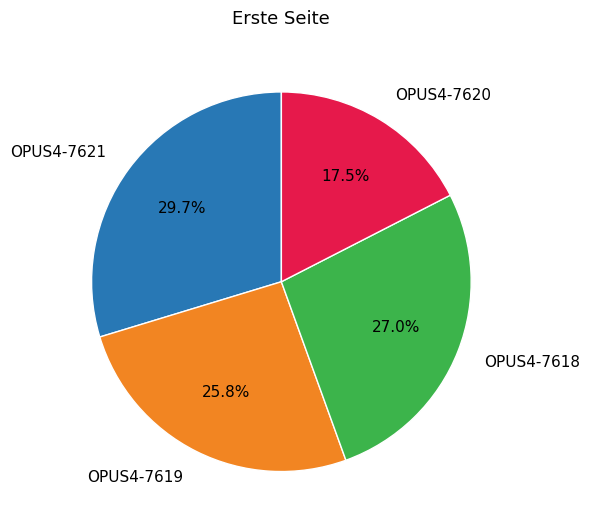

What percentage is the OPUS4-7619 slice, to the nearest percent?

26%